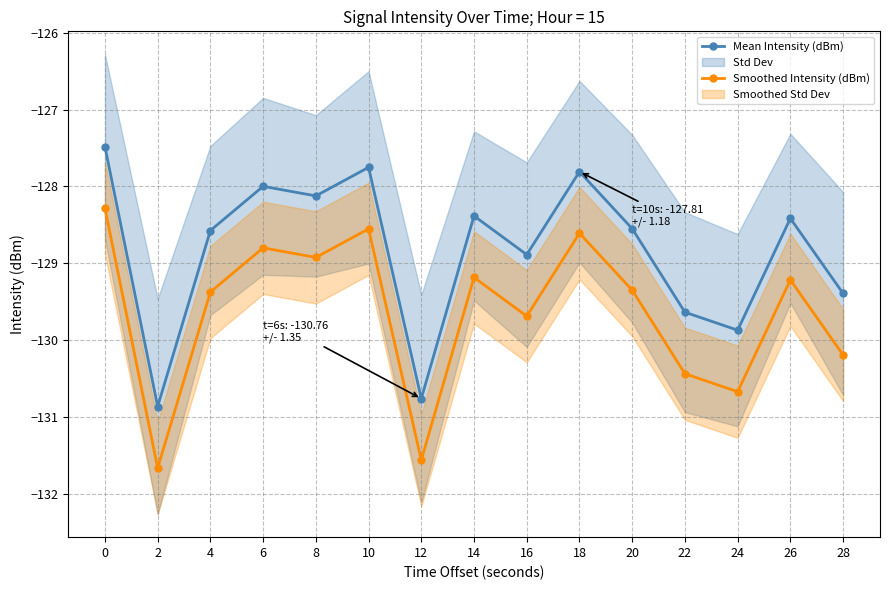

How many data points in Smoothed Intensity (dBm) are less than -129?

10